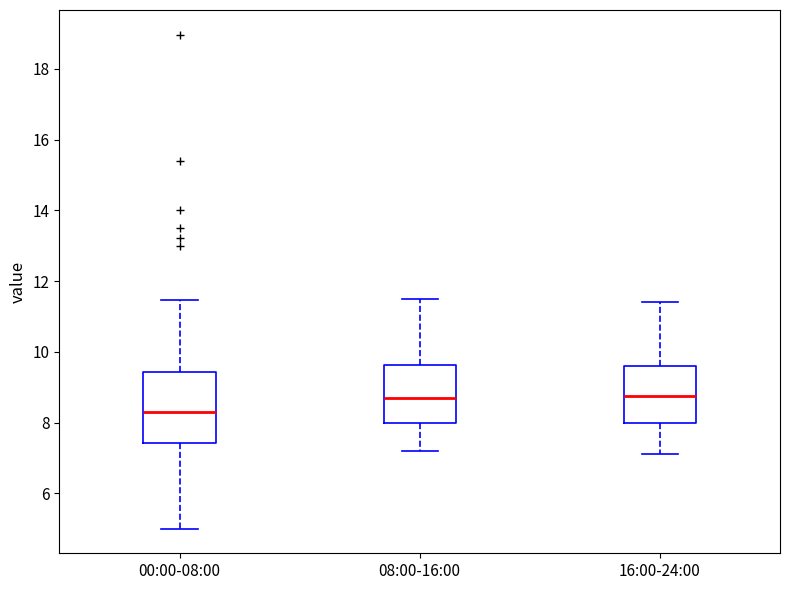

Reading left to right, transcribe this box plot: for each box, give where its median line is, the range the box spans, and where its two whiskers end, as read against the y-axis. The values are not printed on the chart, so give them approximately, as read against the axis.

00:00-08:00: median 8.4, box 7.4 to 9.4, whiskers 5.0 to 11.4
08:00-16:00: median 8.8, box 8.0 to 9.6, whiskers 7.2 to 11.6
16:00-24:00: median 8.8, box 8.0 to 9.6, whiskers 7.2 to 11.4